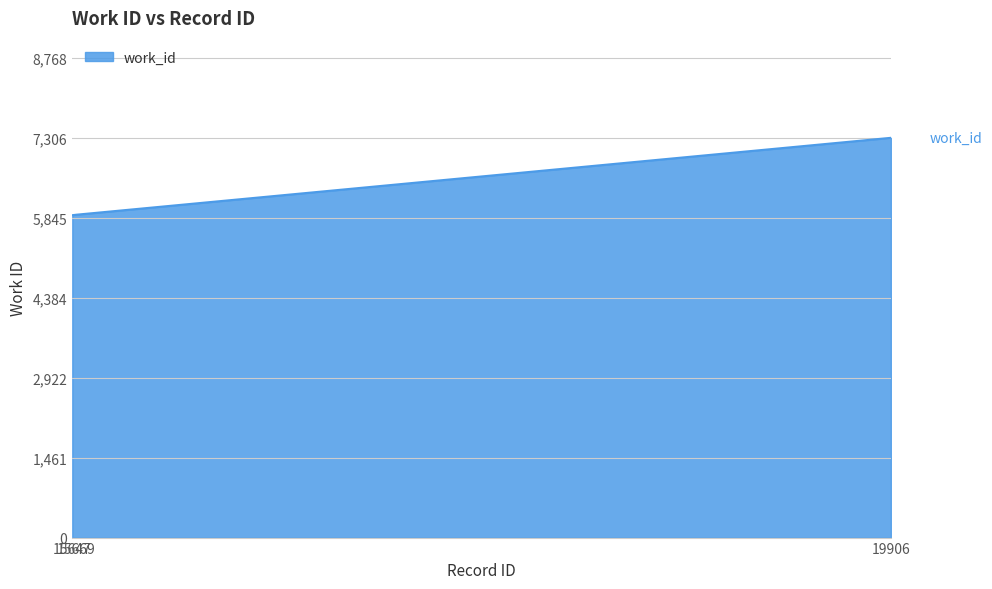

What is the minimum value shown in the chart?

5893